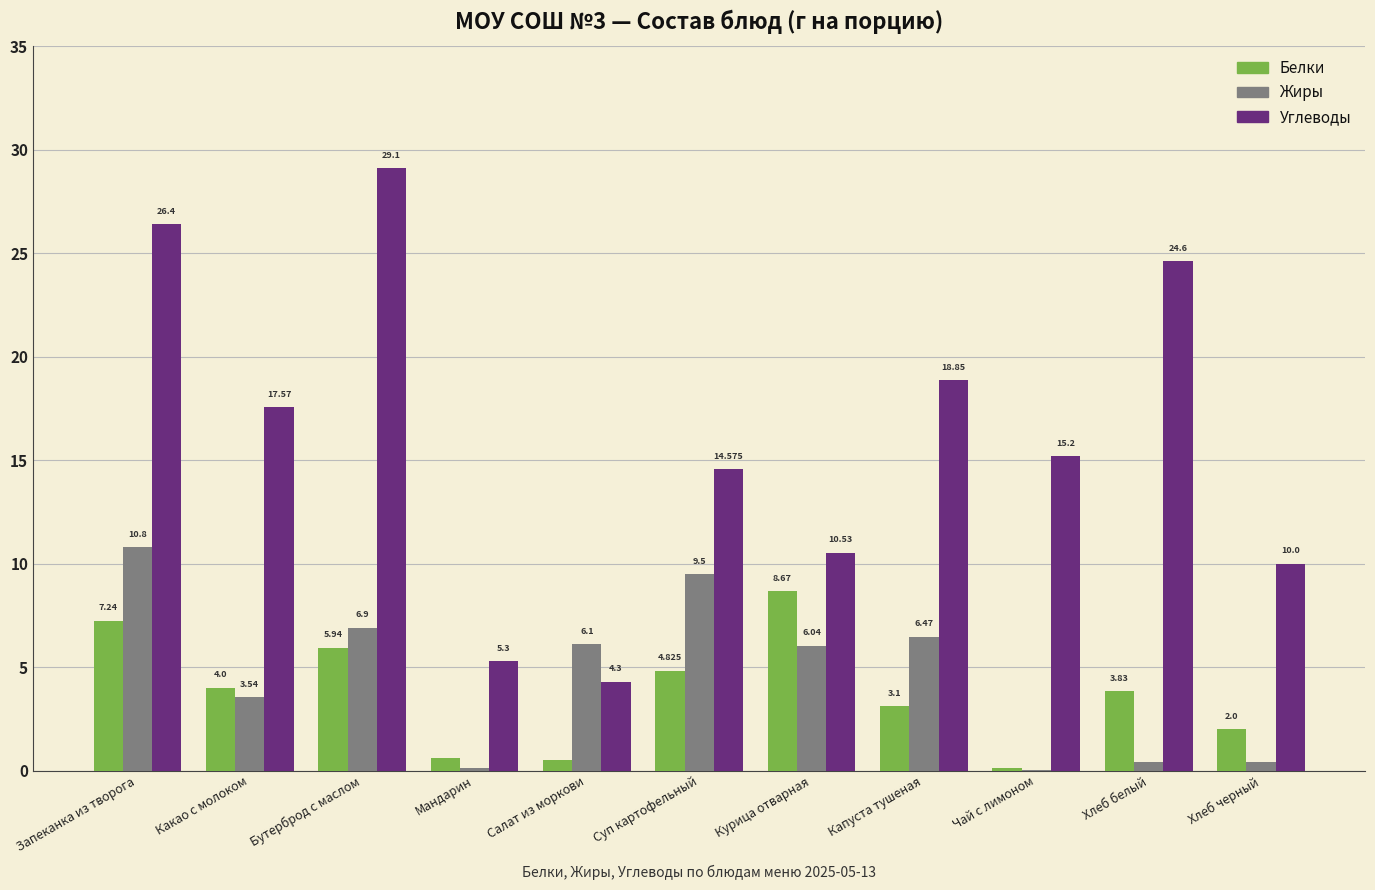

True or false: Белки has a value of 2.0 at Хлеб черный.

True